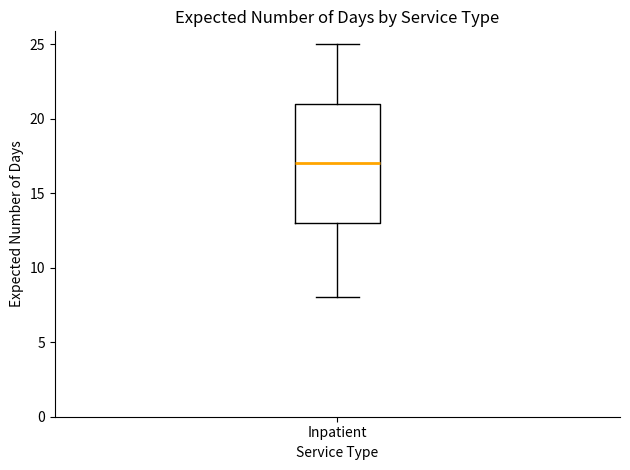

Where is the lower edge of the box for Inpatient on the y-axis? The values are not printed on the chart, so give them approximately, as read against the axis.

13